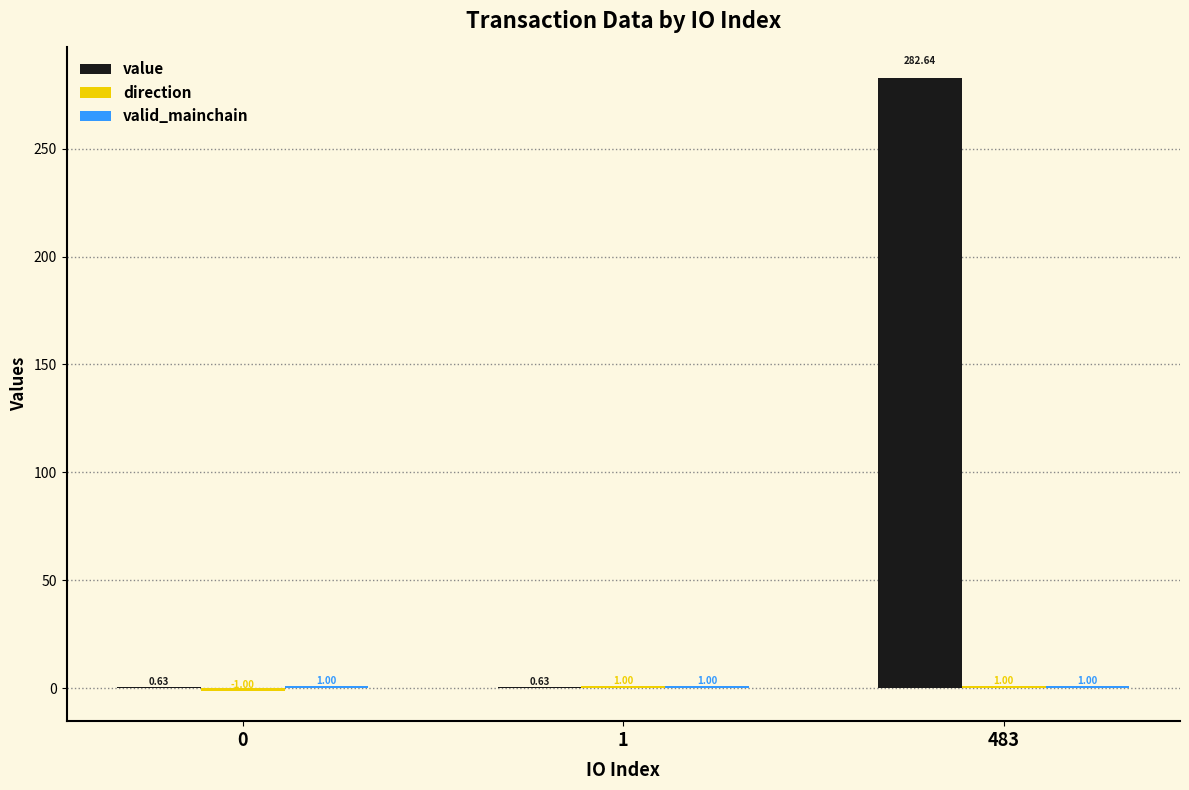

How many groups of bars are there?

3